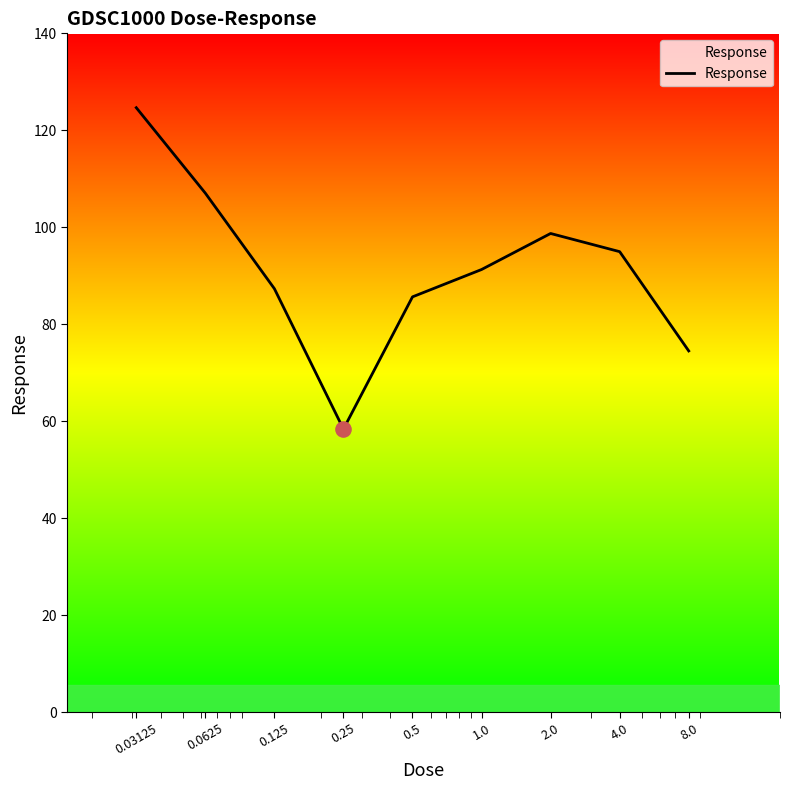

What is the smallest value displayed?

58.4